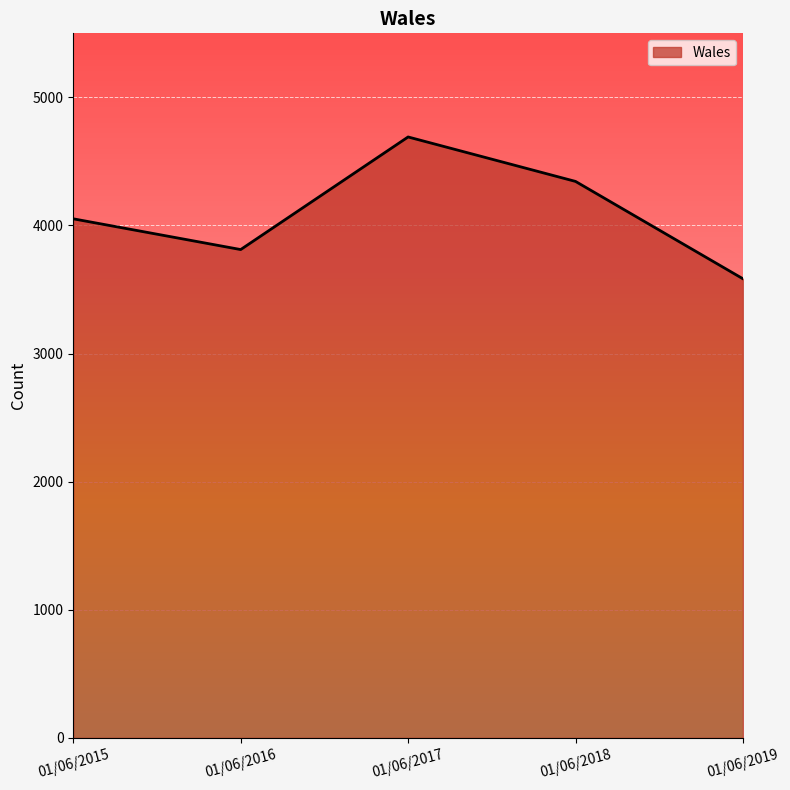

What is the change in value from 01/06/2015 to 01/06/2016?

-240